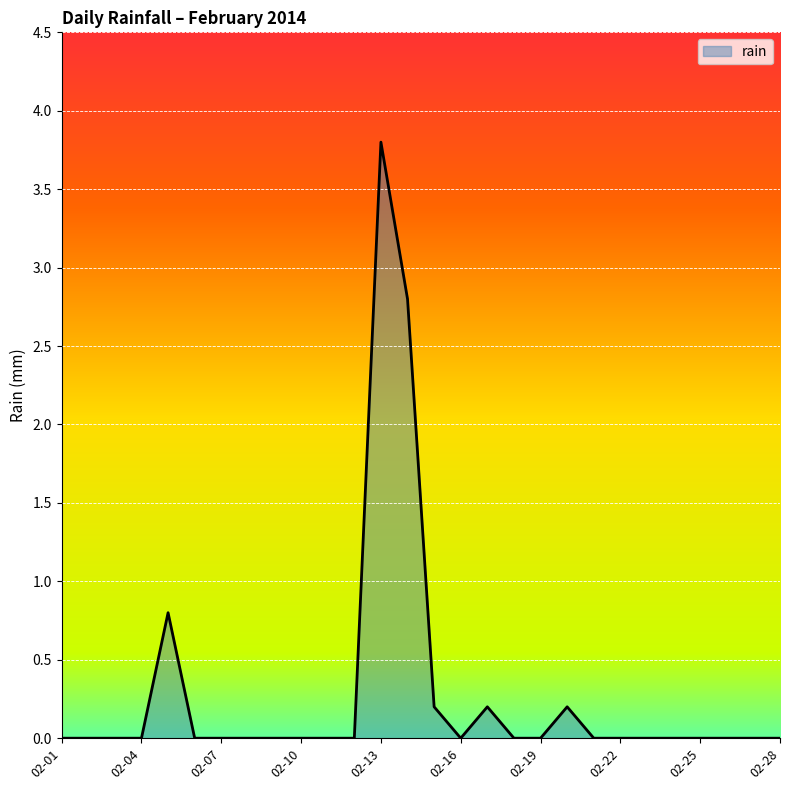

What is the difference between the maximum and minimum values?

3.8